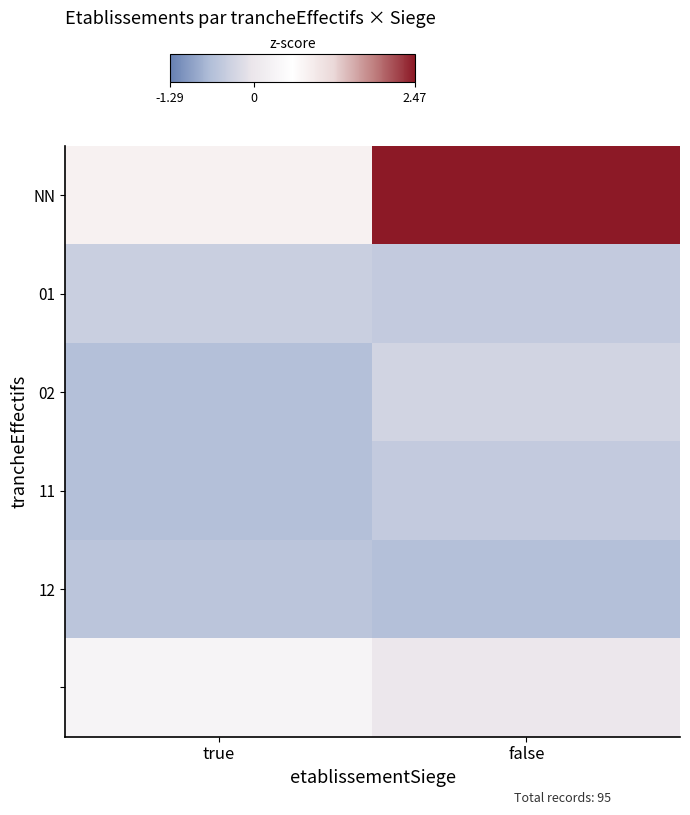

What is the total value across all series at false?

1.1